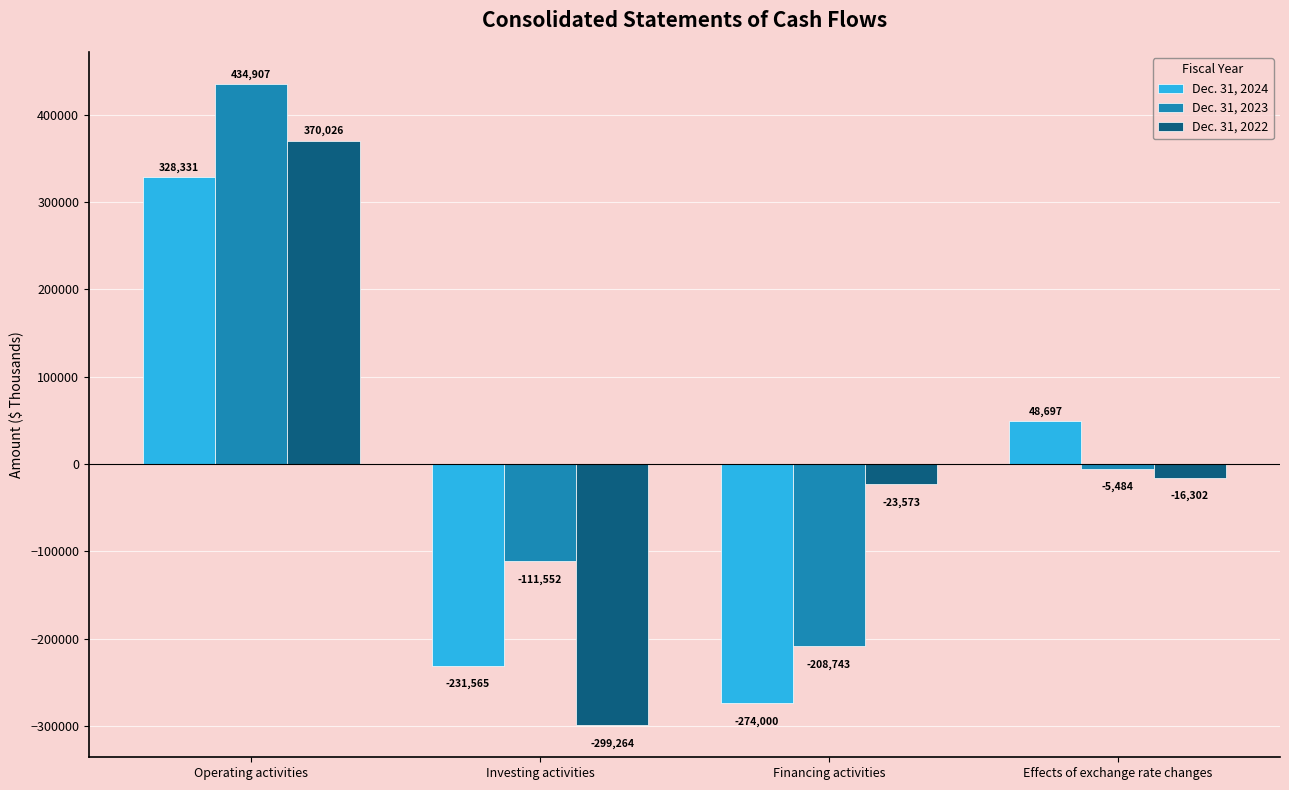

What is the sum of the Dec. 31, 2024 values at Financing activities and Effects of exchange rate changes?

-225303